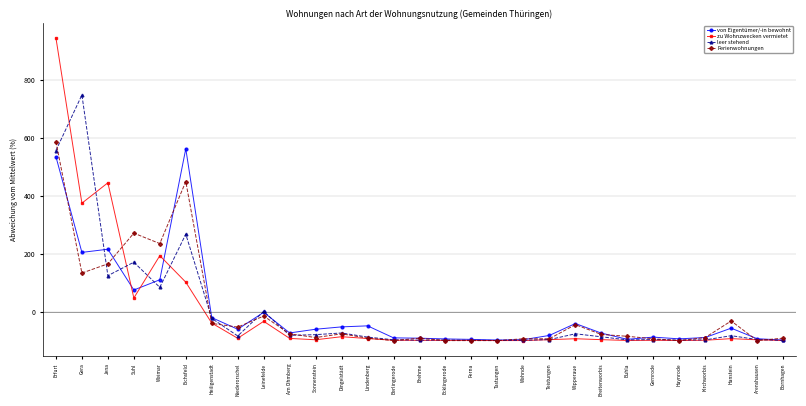

What is the approximate value of von Eigentümer/-in bewohnt at Ecklingerode?

-94.3